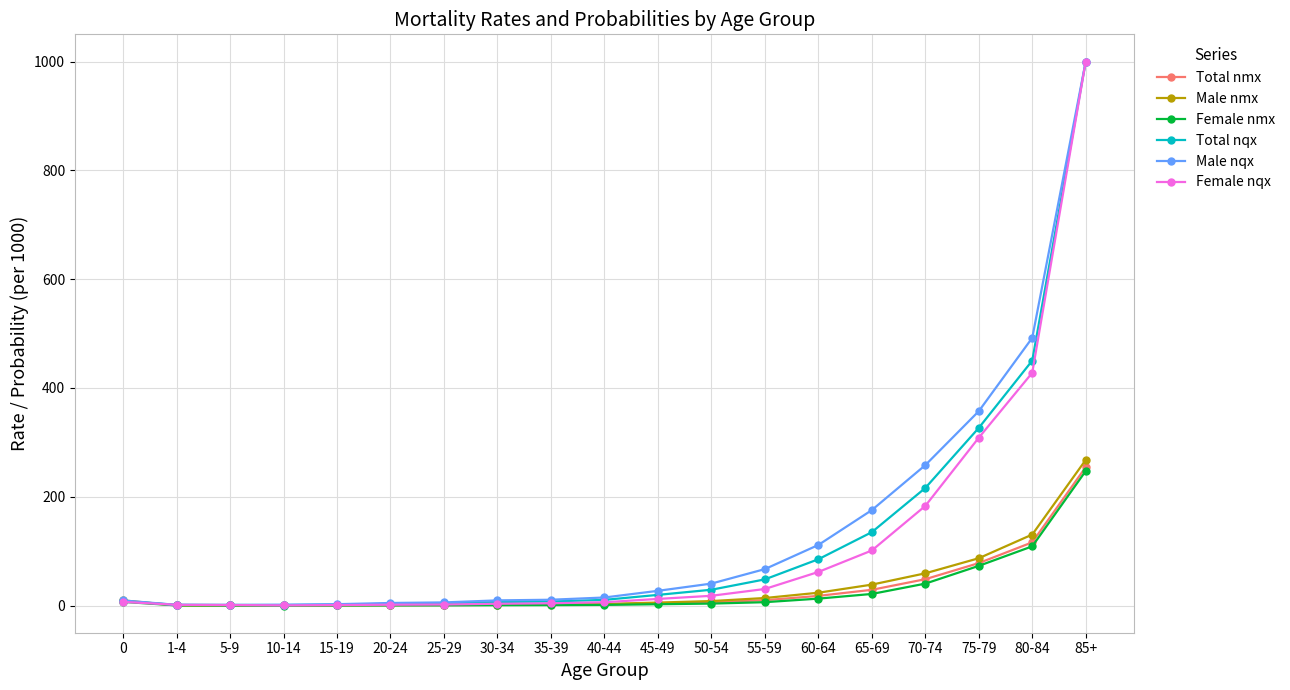

How many data points in Female nqx are less than 6?

8